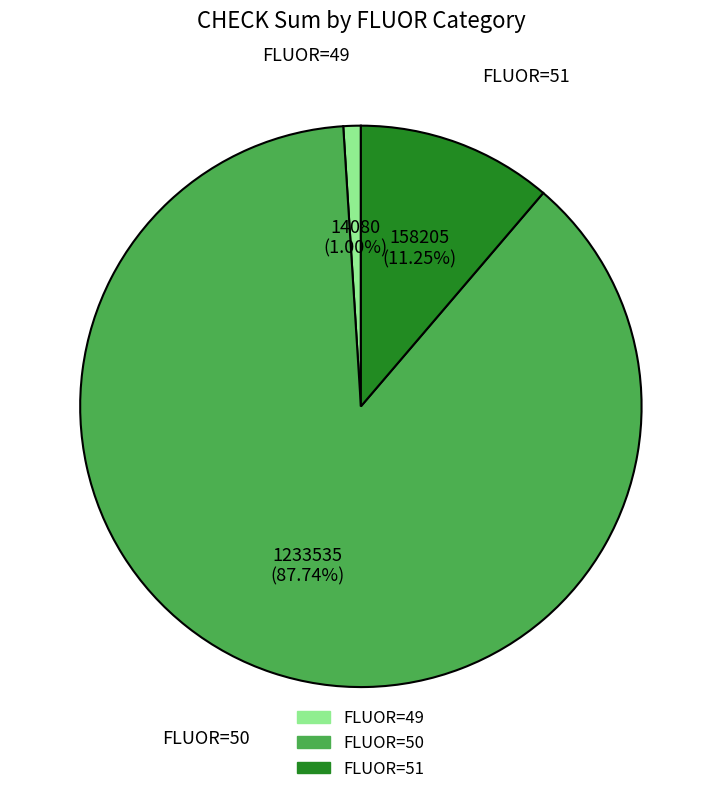

Which slice is the largest?

FLUOR=50